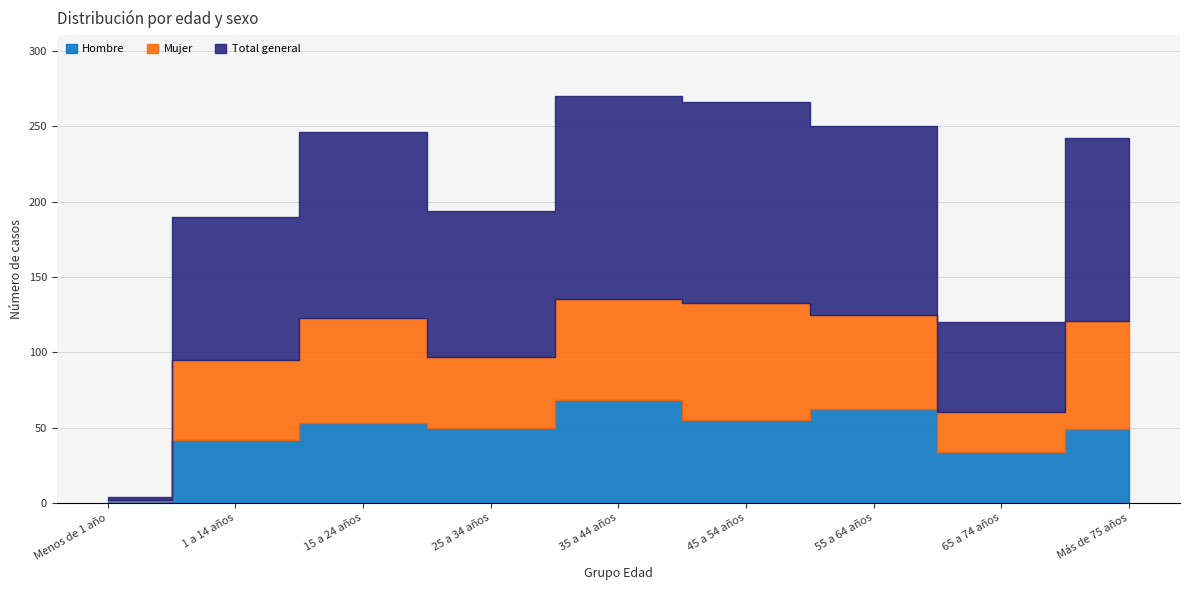

Where is the first local minimum for Total general?

25 a 34 años